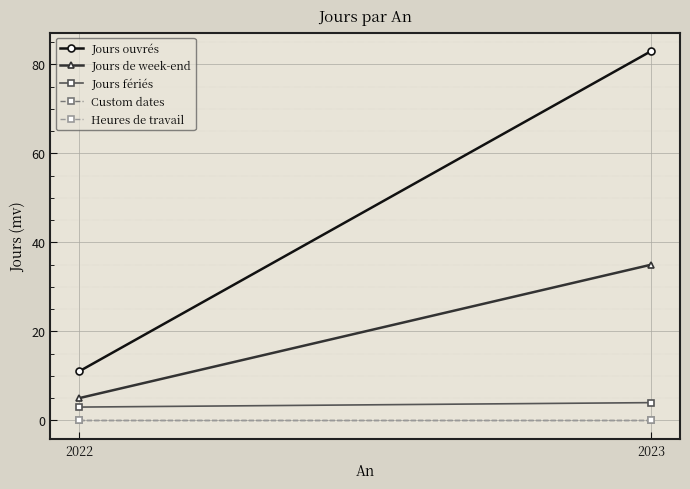

Reading left to right, list all the values displayed in this chart.

Jours ouvrés: 2022=11	2023=83
Jours de week-end: 2022=5	2023=35
Jours fériés: 2022=3	2023=4
Custom dates: 2022=0	2023=0
Heures de travail: 2022=0	2023=0